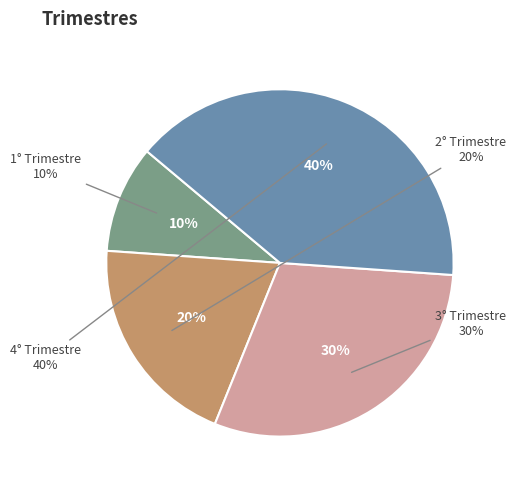

To the nearest percent, what is the difference between the largest and smallest slice percentages?

30%